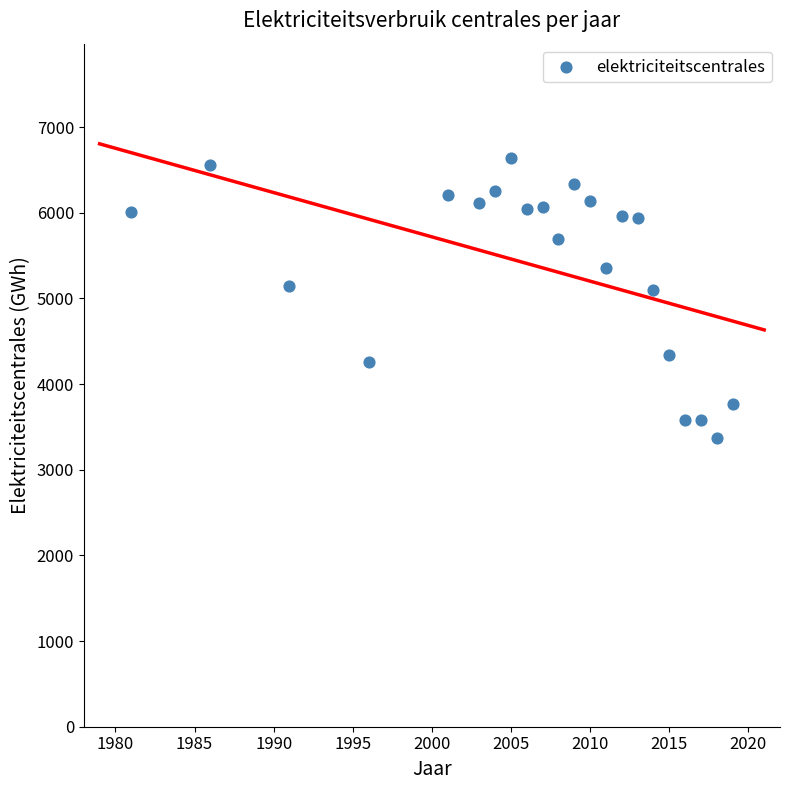

What is the range of X values (max minus min)?

38.0